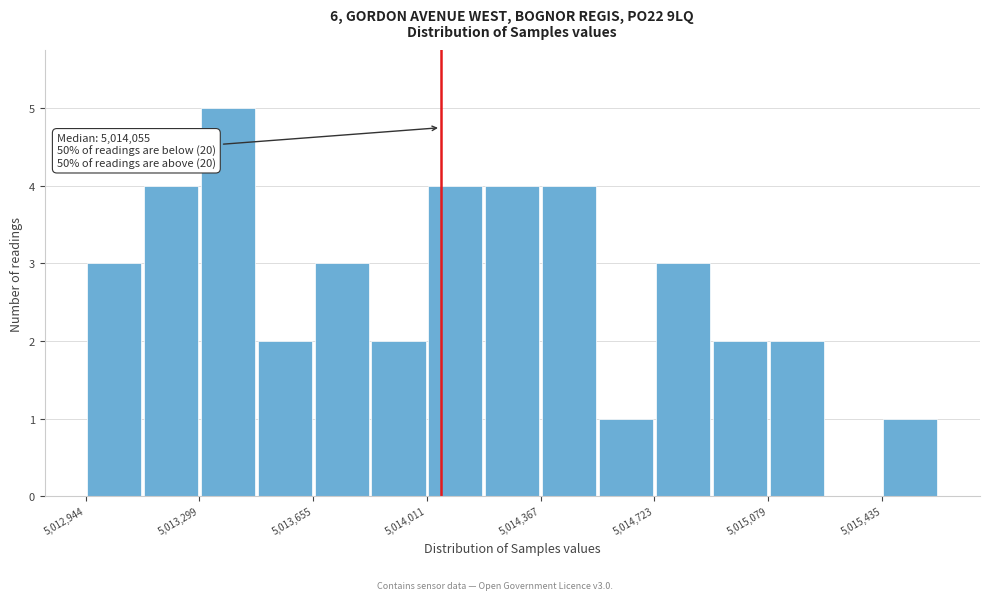

Around what value on the x-axis is the tallest bar? Give the approximate position of its centre, as read against the axis.

5013400